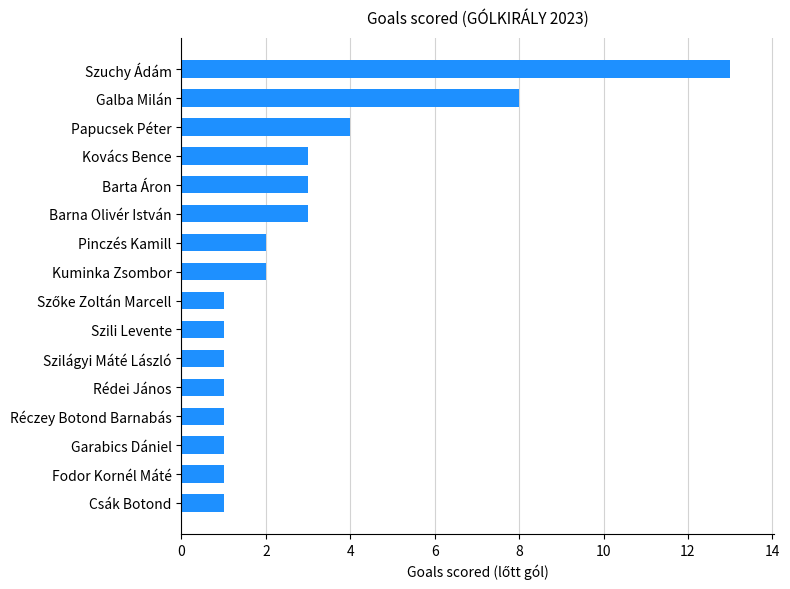

What is the change in value from Rédei János to Barna Olivér István?

+2